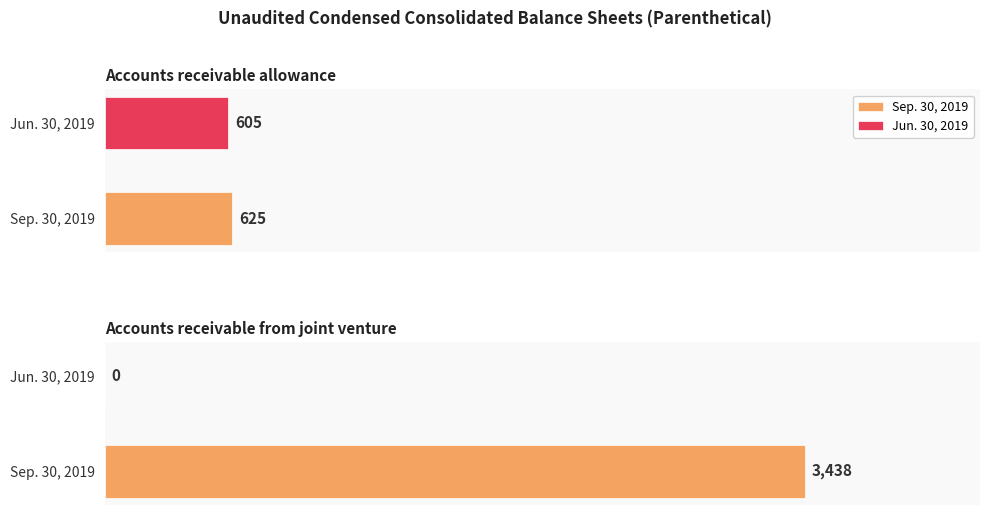

How many data points in Sep. 30, 2019 are less than 3438?

1